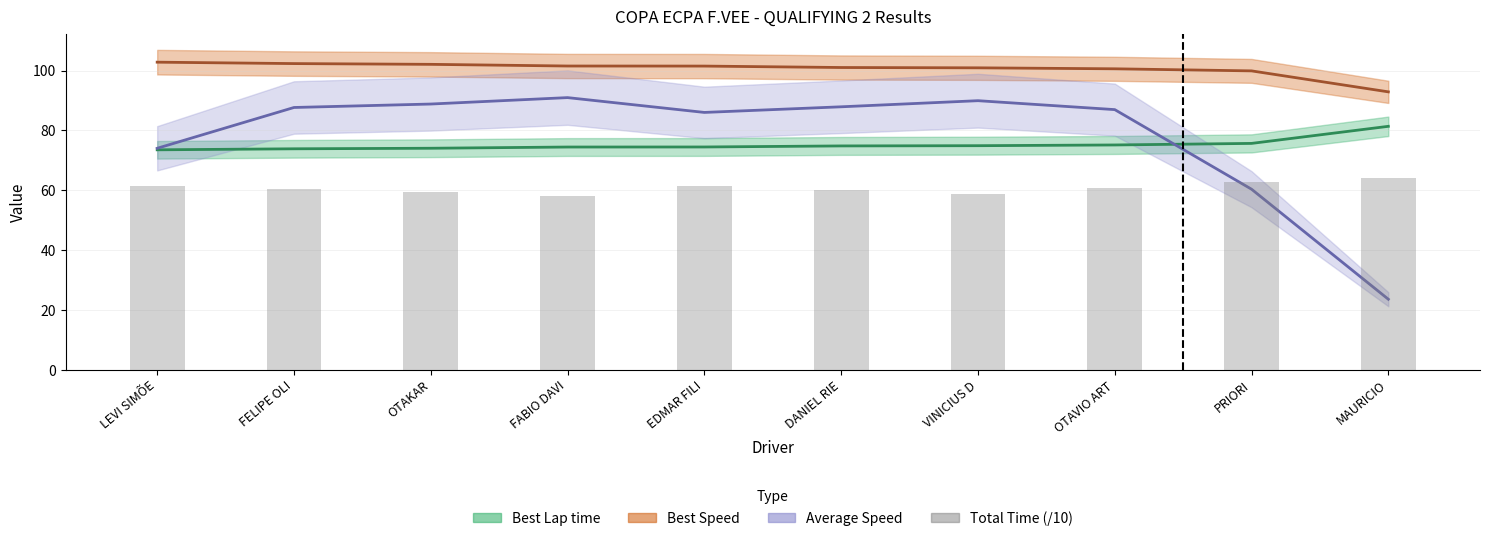

True or false: the data shows 60.9 at OTAVIO ART.

True